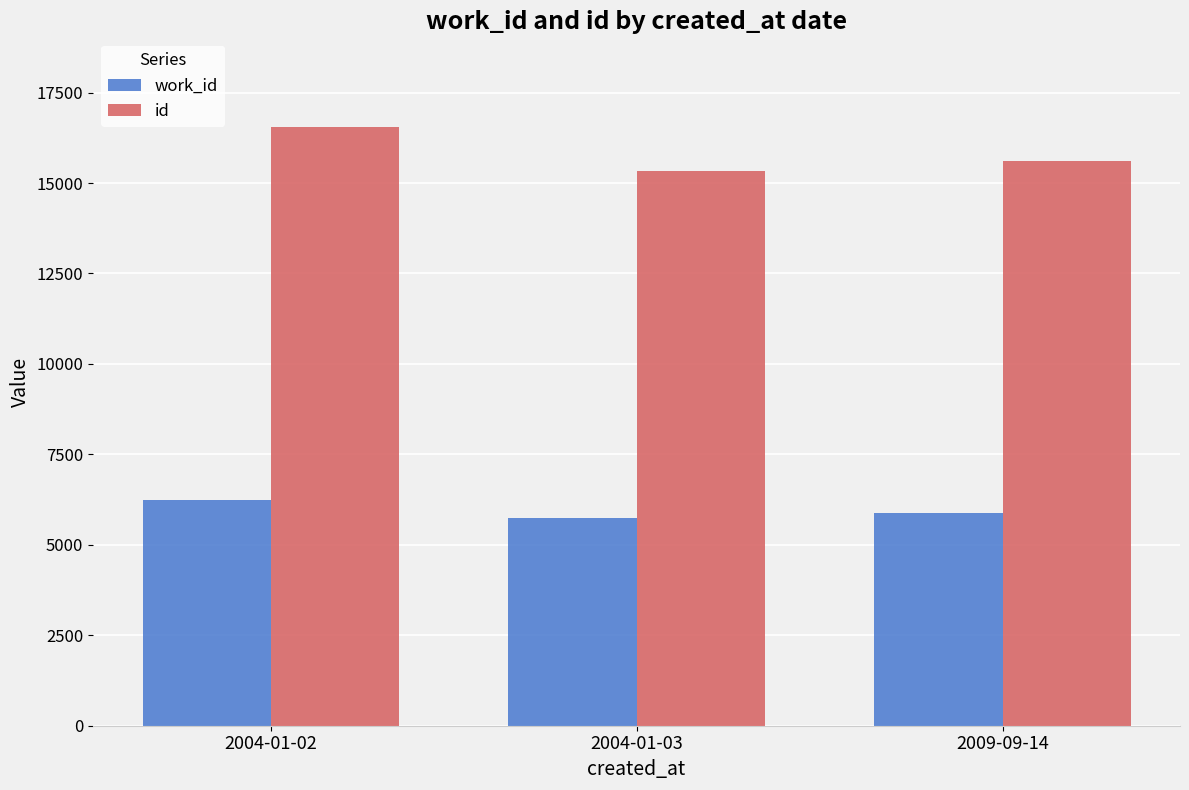

What is the spread (max minus min) of values at 2004-01-02?

10299